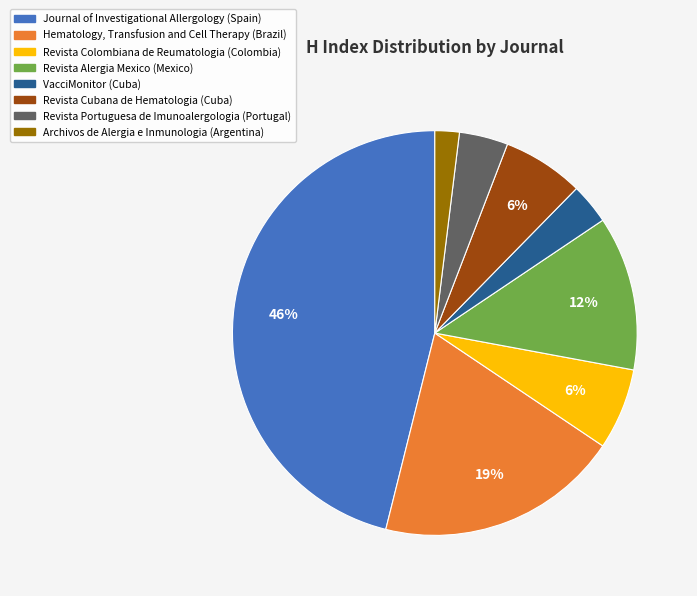

How many segments does this pie chart have?

8